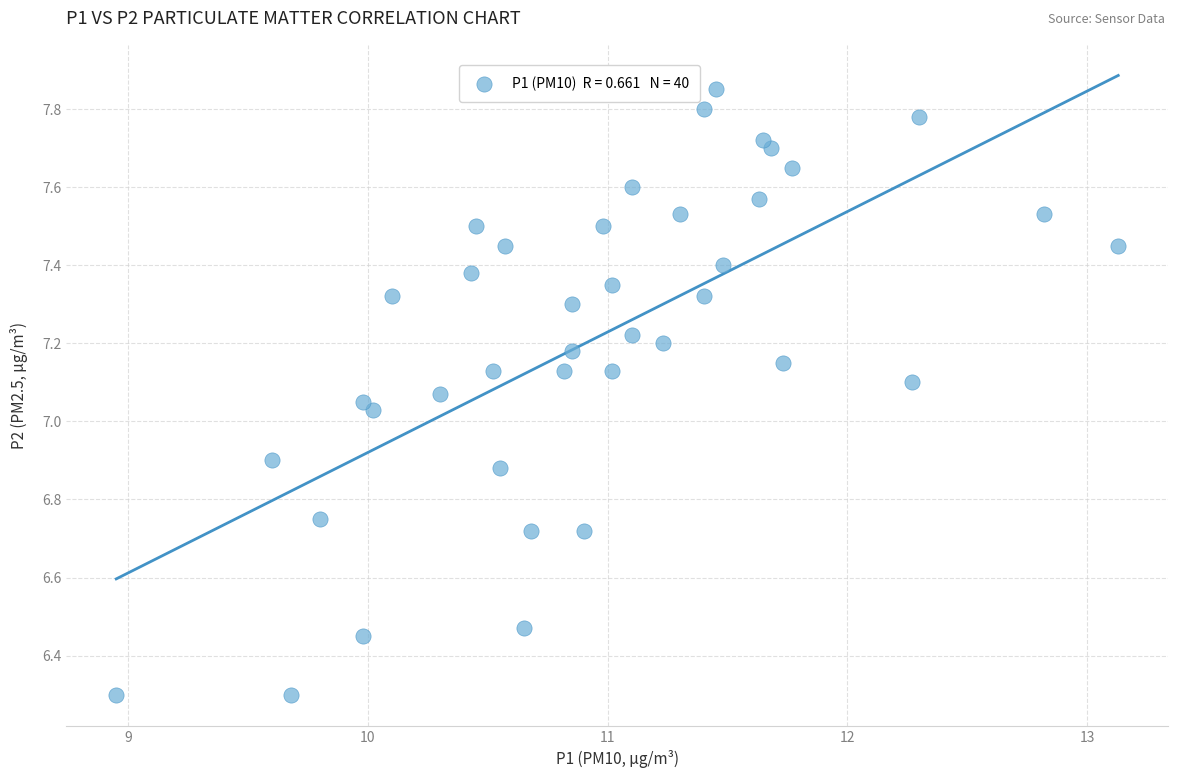

What is the range of X values (max minus min)?

4.2